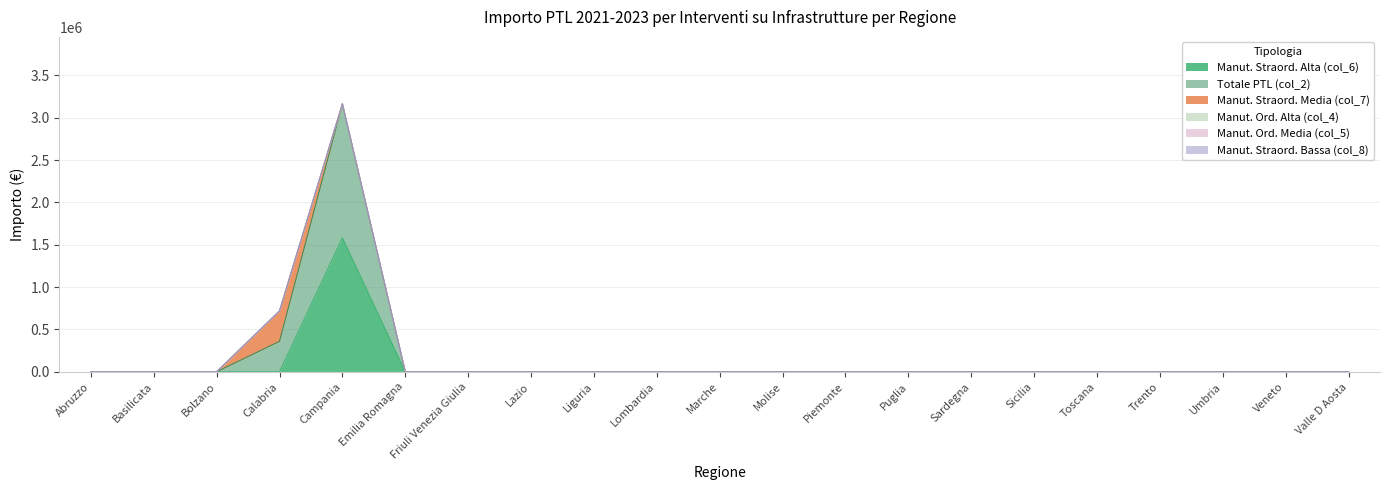

True or false: Manut. Straord. Media (col_7) and Manut. Ord. Media (col_5) cross at least once.

False